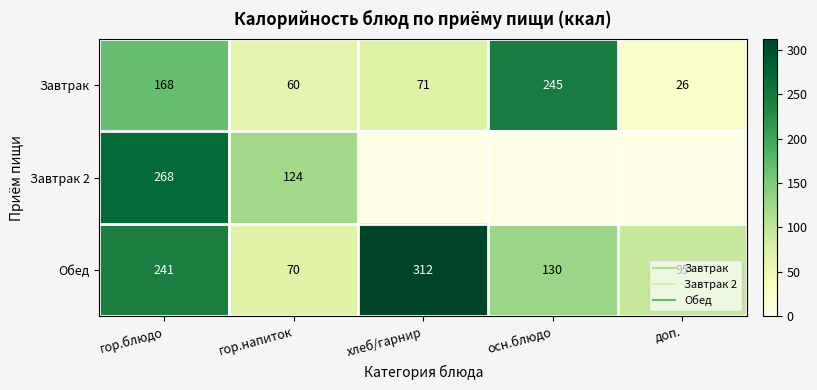

At which category does the chart reach its minimum across all series?

хлеб/гарнир